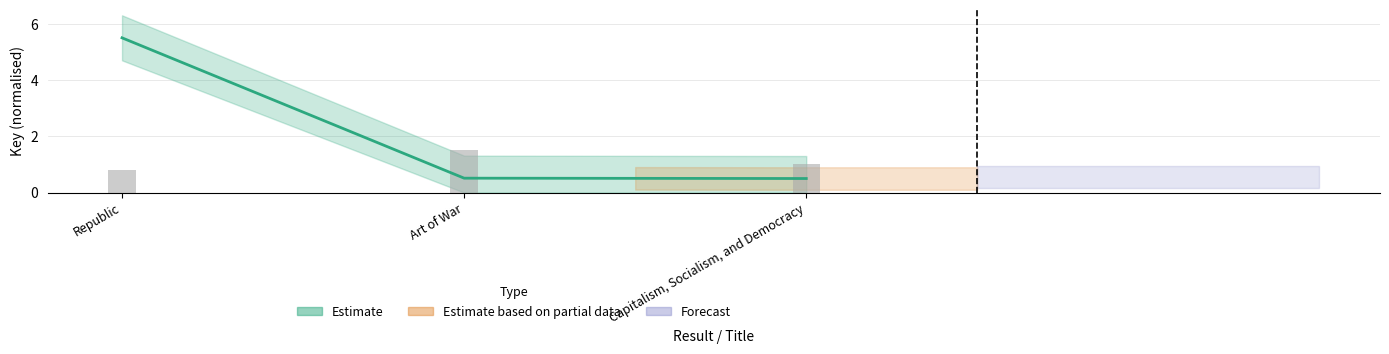

The chart shows a value of 0.8 at Art of War. True or false?

False